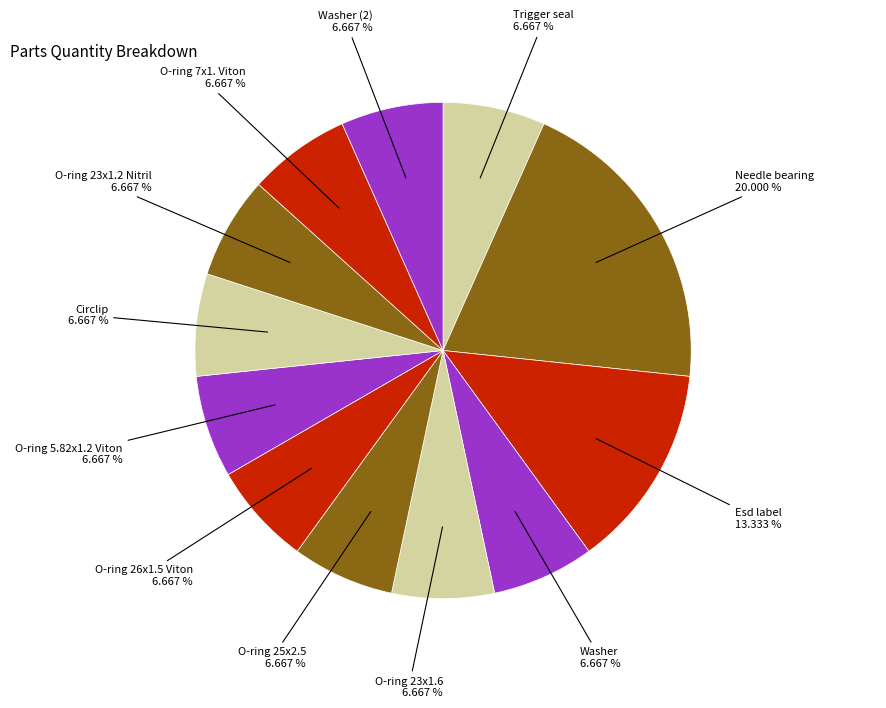

Rank the categories by value from lowest to highest.

Trigger seal, Washer, O-ring 23x1.6, O-ring 25x2.5, O-ring 26x1.5 Viton, O-ring 5.82x1.2 Viton, Circlip, O-ring 23x1.2 Nitril, O-ring 7x1. Viton, Washer (2), Esd label, Needle bearing